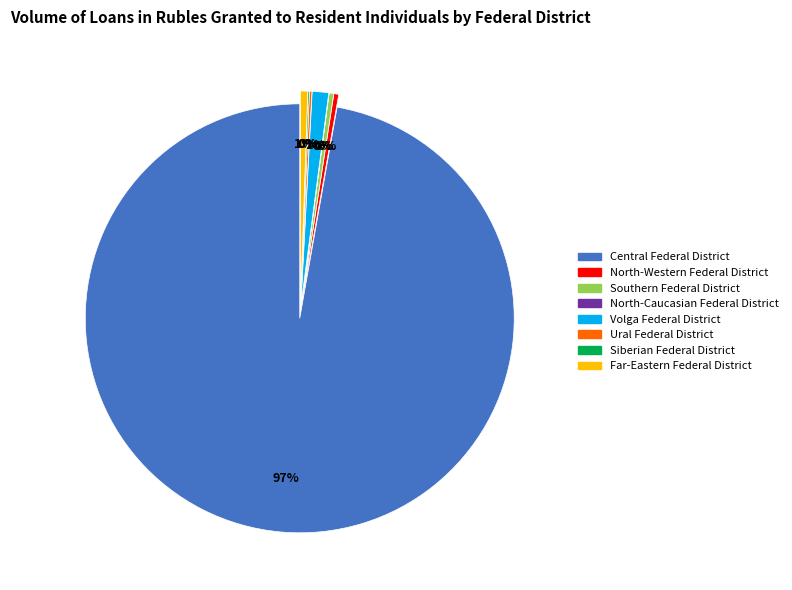

Combined, what portion of the pie is Central Federal District and North-Caucasian Federal District?

97.2%